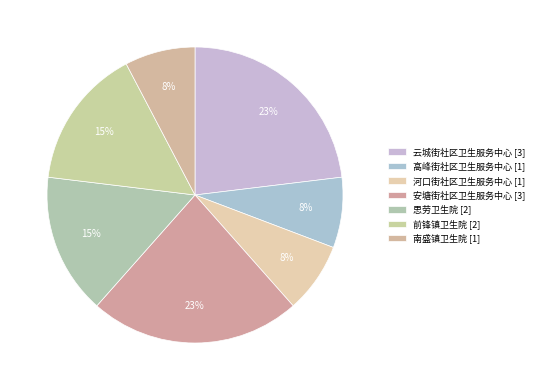

Is 前锋镇卫生院 the majority of the pie?

No